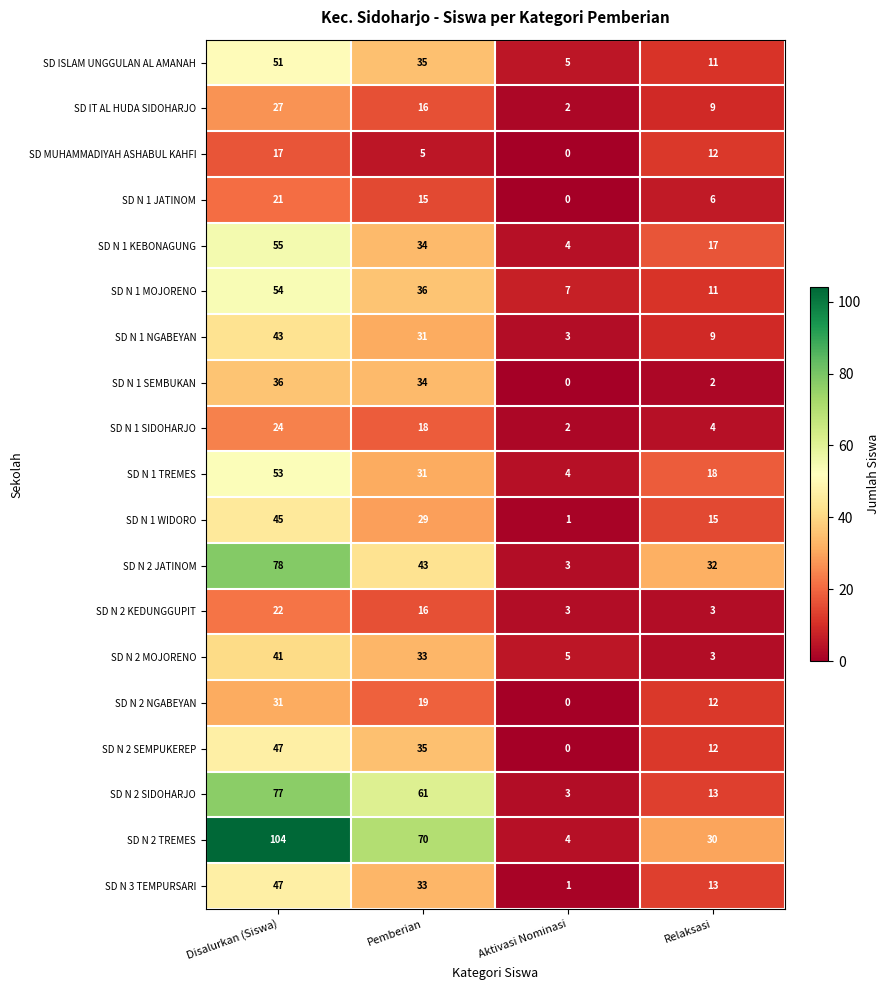

How many data points in SD N 2 SIDOHARJO are less than 61?

2